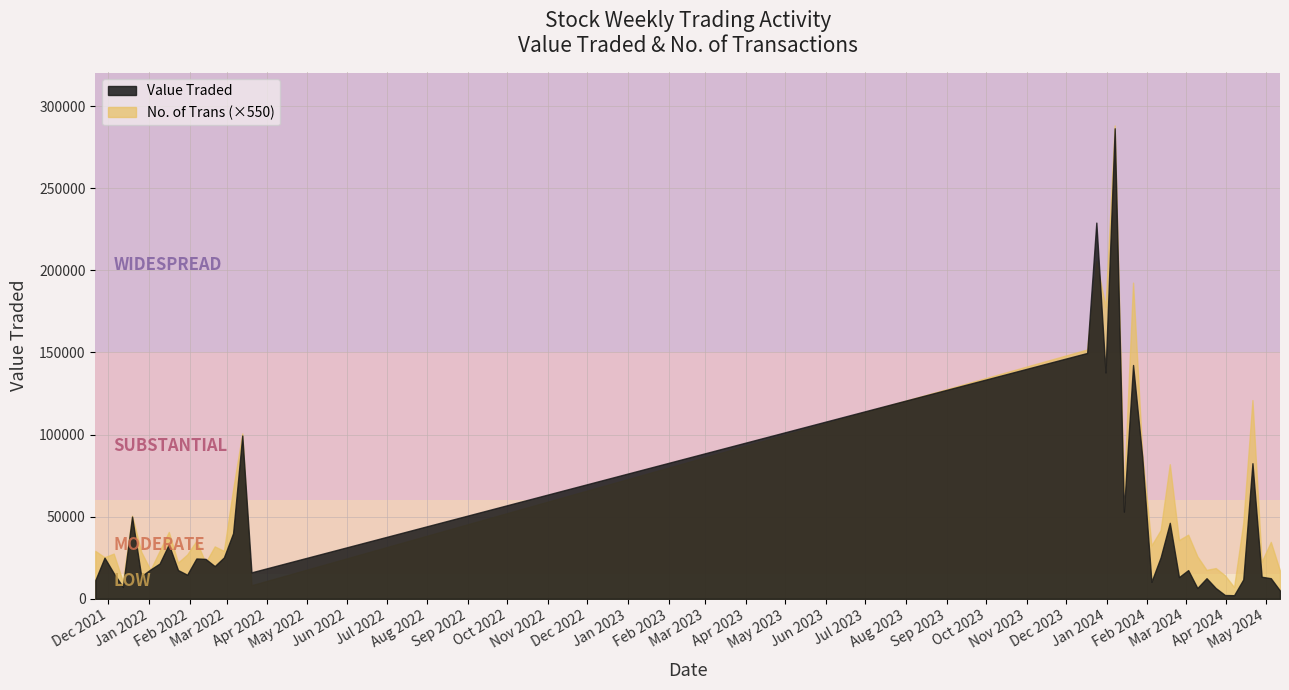

How many data points in No. of Trans are above 59?

19